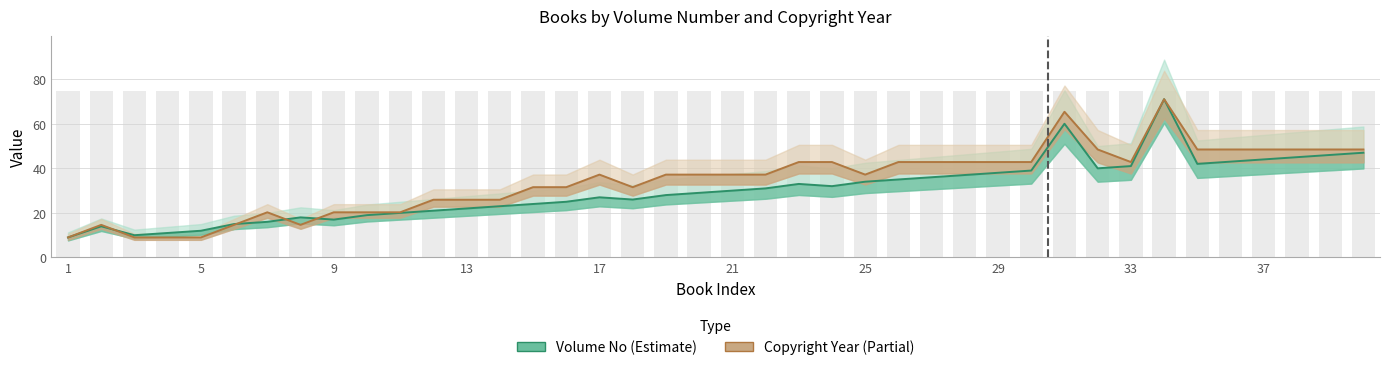

Which has a higher value, 21 or 28?

28